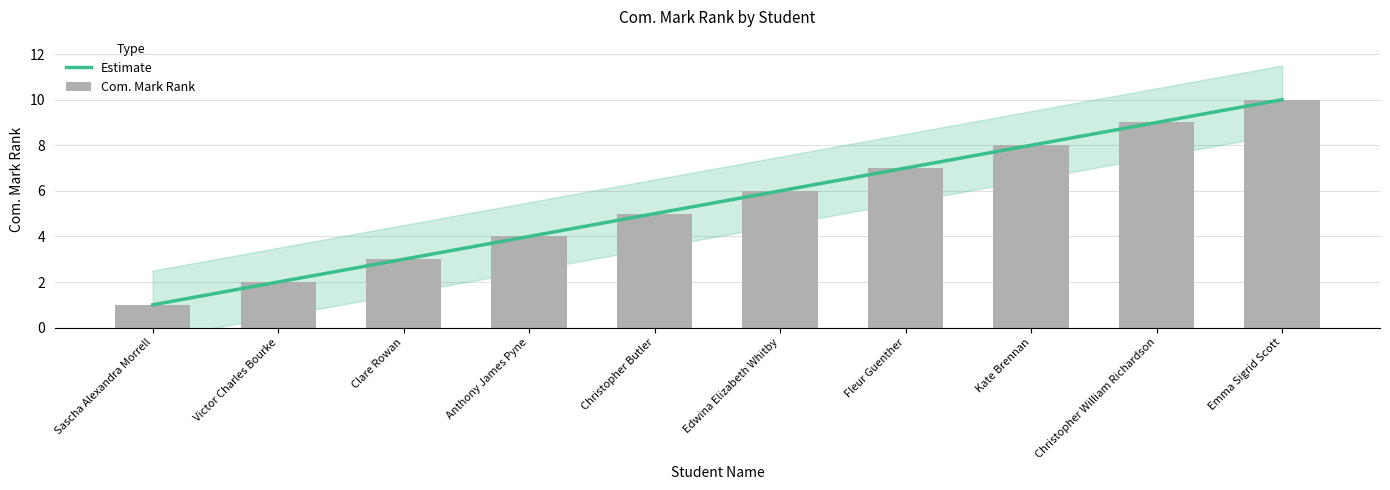

What is the label of the 9th bar from the right?

Victor Charles Bourke